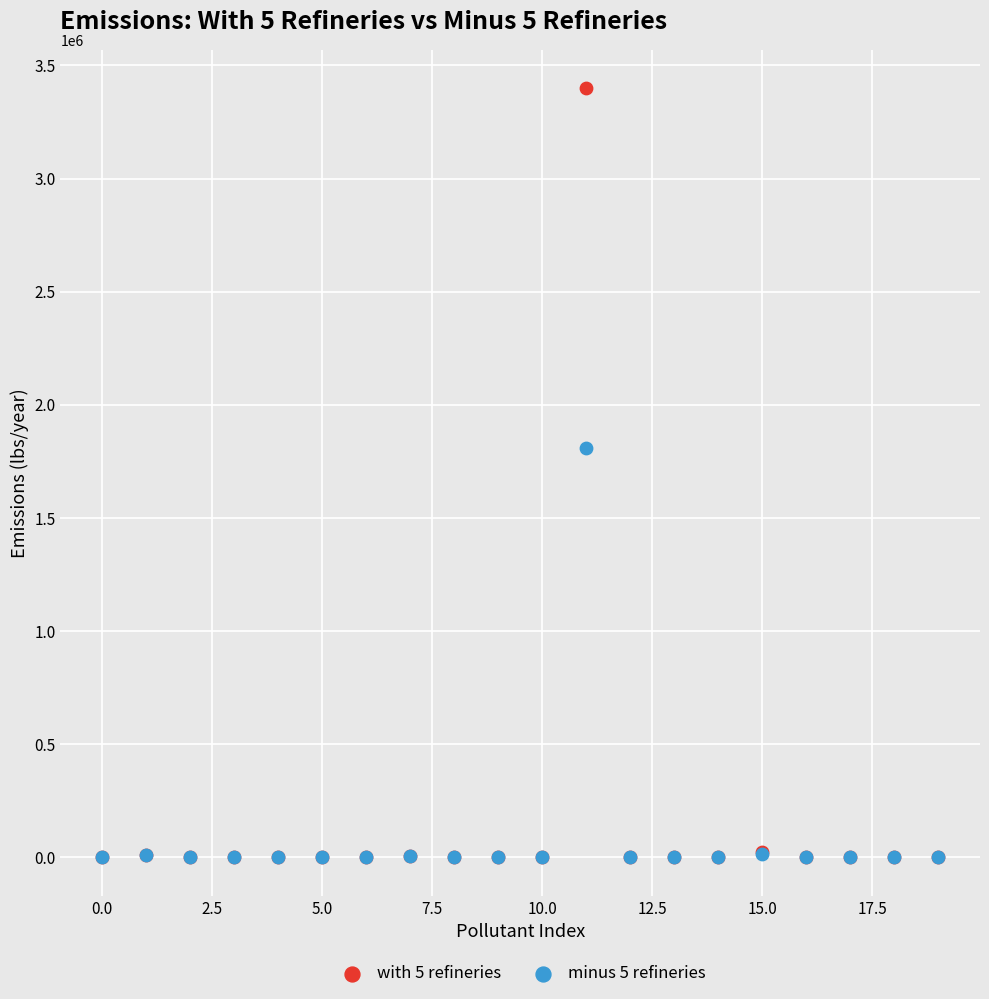

Across all series, what Y value is closest to 1699746?

1810313.6